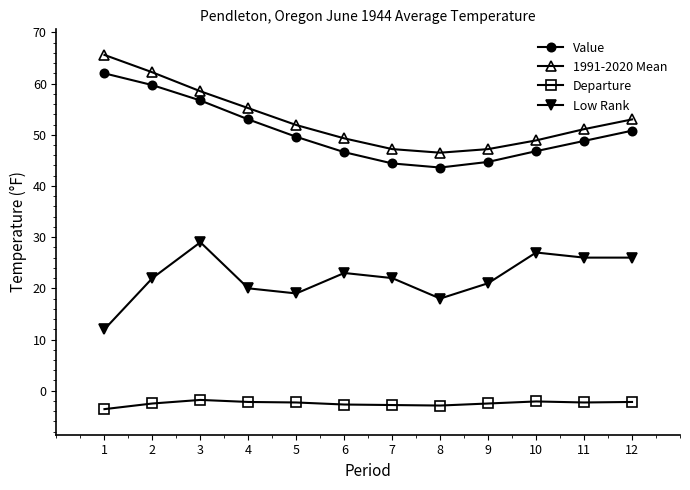

At which label is 1991-2020 Mean closest to 56?

4